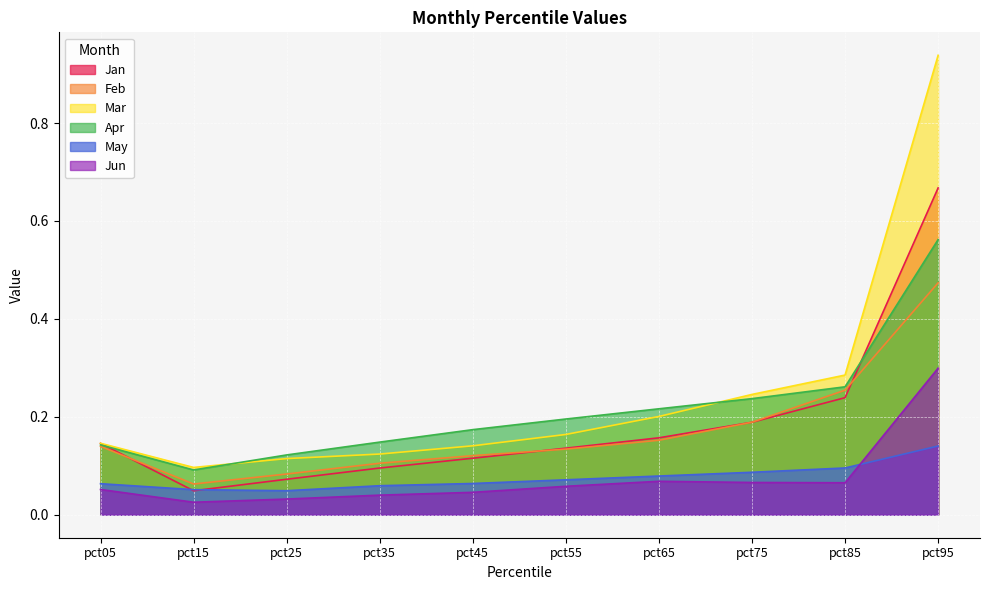

What is the value of the Mar point at the 3rd from the left?

0.1